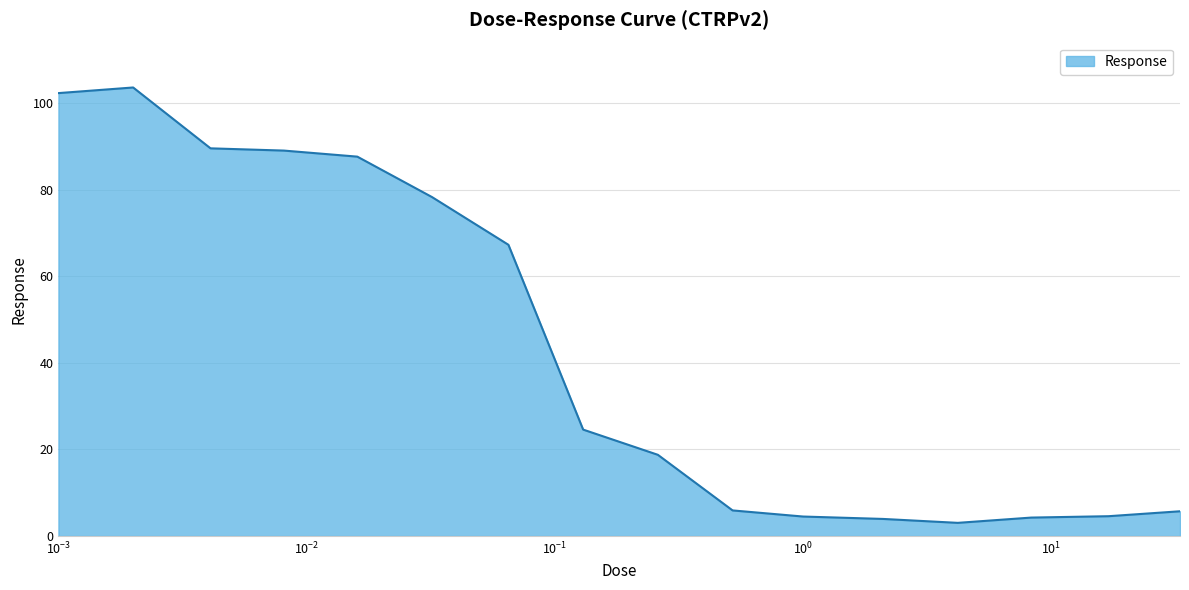

Does the chart display data point markers on the line(s)?

No